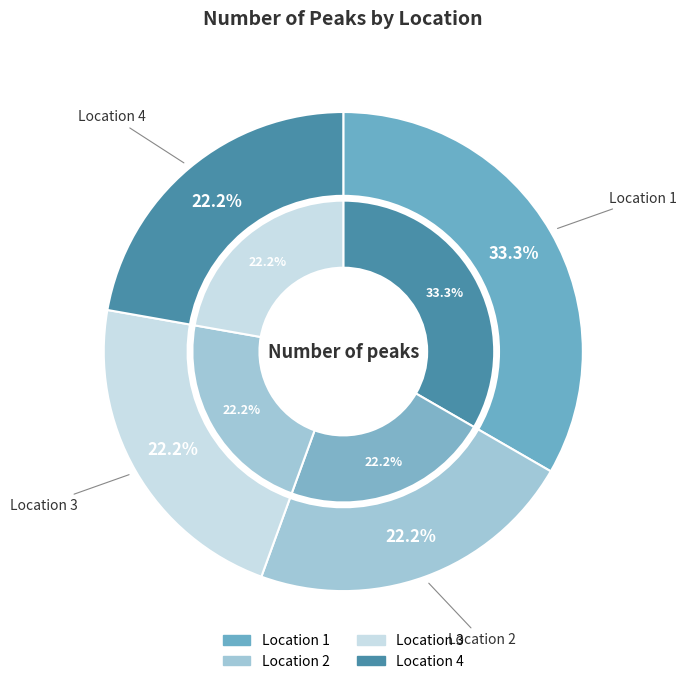

What is the total percentage of 2 and 3?

44.4%